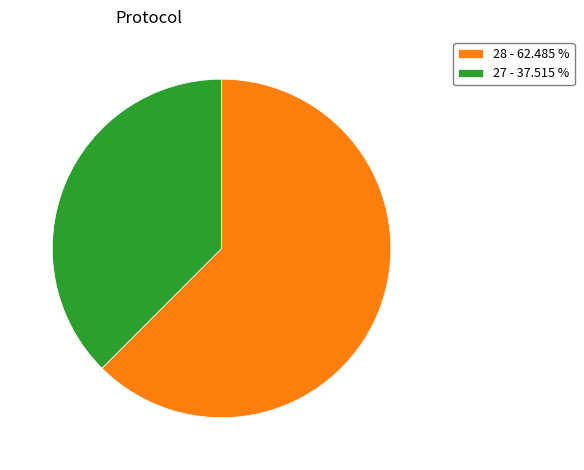

Do 28 - 62.485 % and 27 - 37.515 % together represent more than half of the pie?

Yes